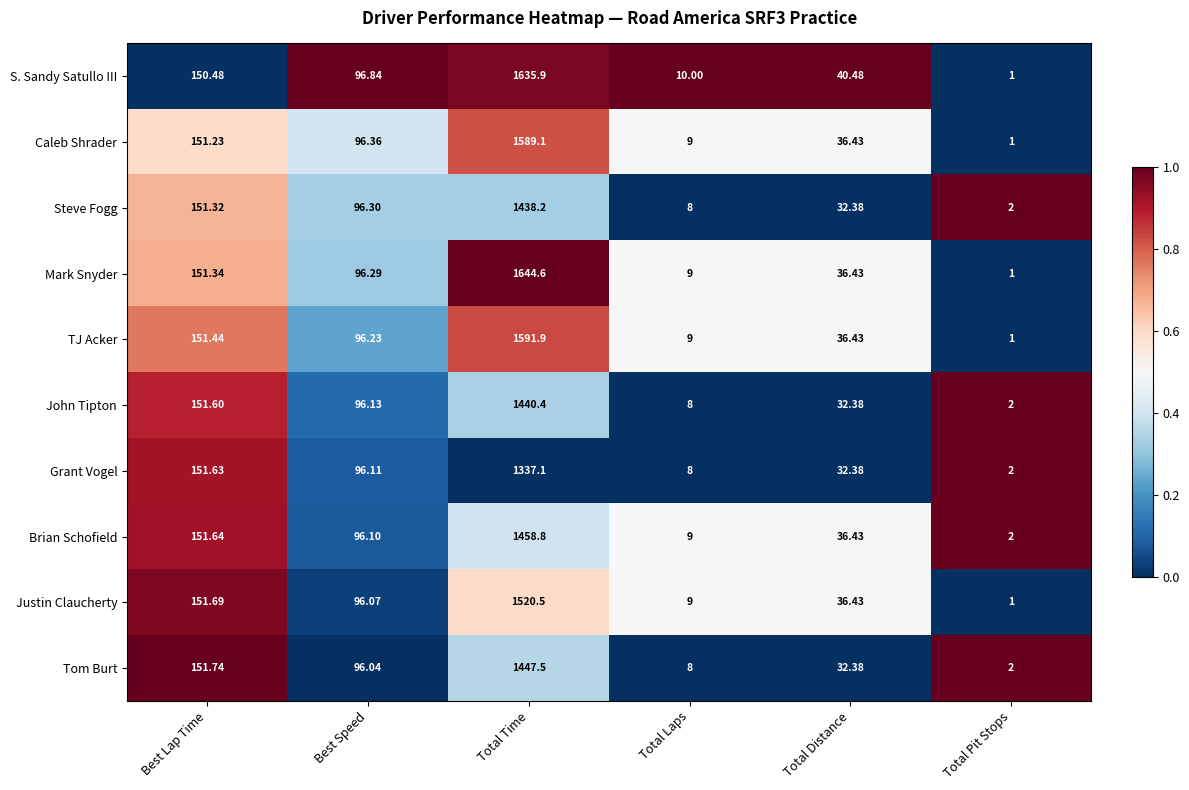

Where is Steve Fogg nearest to the value 720?

Best Lap Time